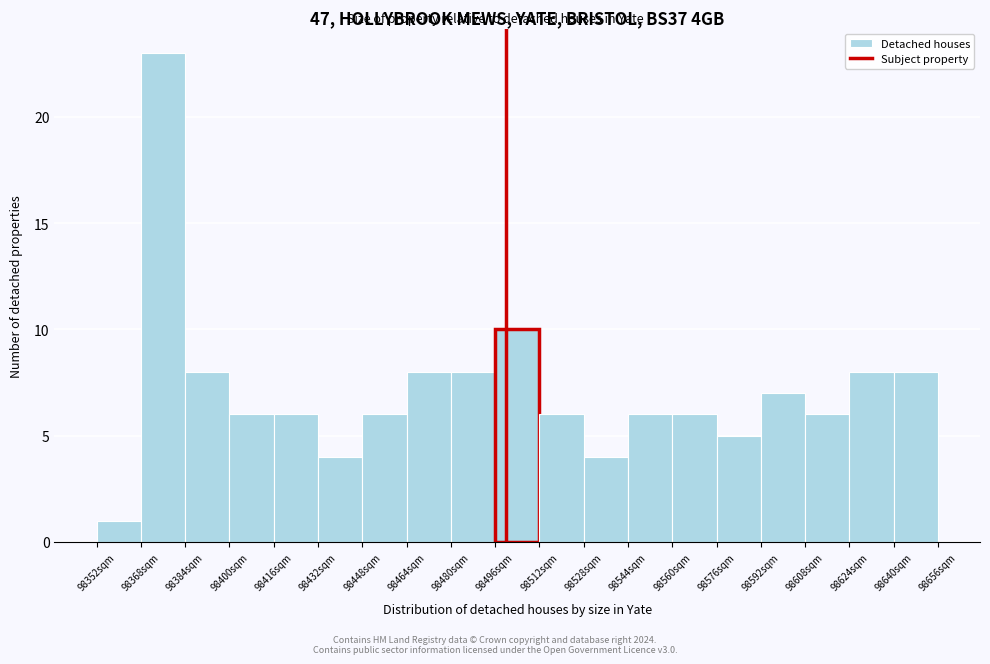

Reading left to right, list every bar in this chart as the range it spans on the x-axis followed by its height. The values are not printed on the chart, so give them approximately, as read against the axis.

98352 to 98368: 1
98368 to 98384: 23
98384 to 98400: 8
98400 to 98416: 6
98416 to 98432: 6
98432 to 98448: 4
98448 to 98464: 6
98464 to 98480: 8
98480 to 98496: 8
98496 to 98512: 10
98512 to 98528: 6
98528 to 98544: 4
98544 to 98560: 6
98560 to 98576: 6
98576 to 98592: 5
98592 to 98608: 7
98608 to 98624: 6
98624 to 98640: 8
98640 to 98656: 8